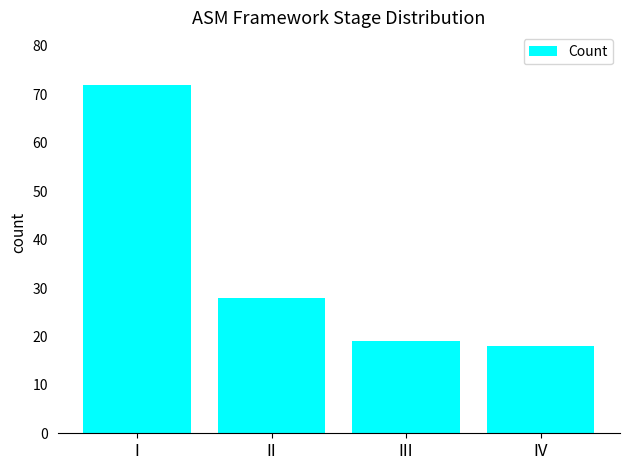

What value does the data have at III?

19